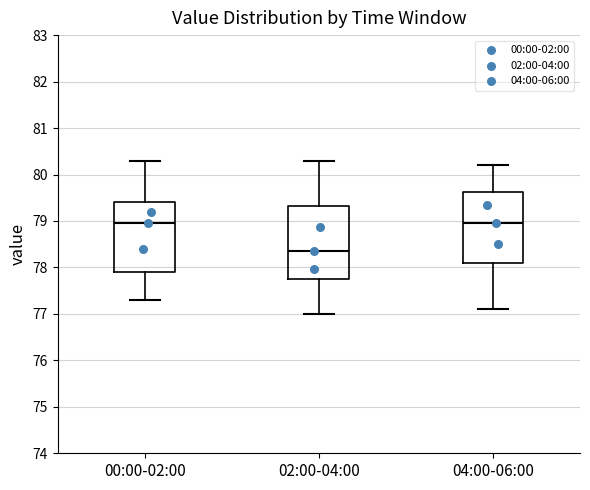

Reading left to right, transcribe this box plot: for each box, give where its median line is, the range the box spans, and where its two whiskers end, as read against the y-axis. The values are not printed on the chart, so give them approximately, as read against the axis.

00:00-02:00: median 79.0, box 77.9 to 79.4, whiskers 77.3 to 80.3
02:00-04:00: median 78.4, box 77.8 to 79.3, whiskers 77.0 to 80.3
04:00-06:00: median 79.0, box 78.1 to 79.6, whiskers 77.1 to 80.2